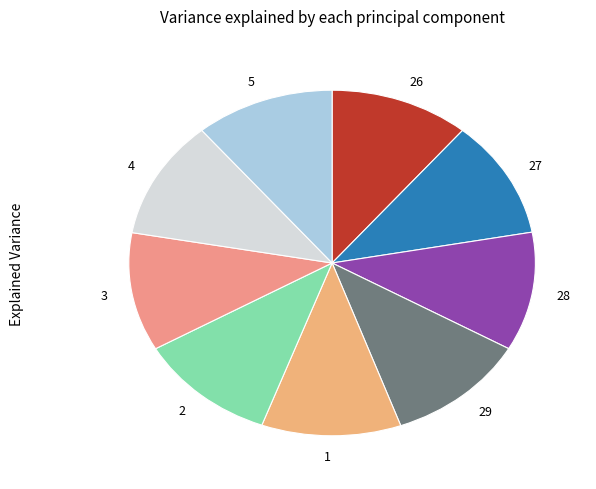

Does 3 represent more than half of the total?

No